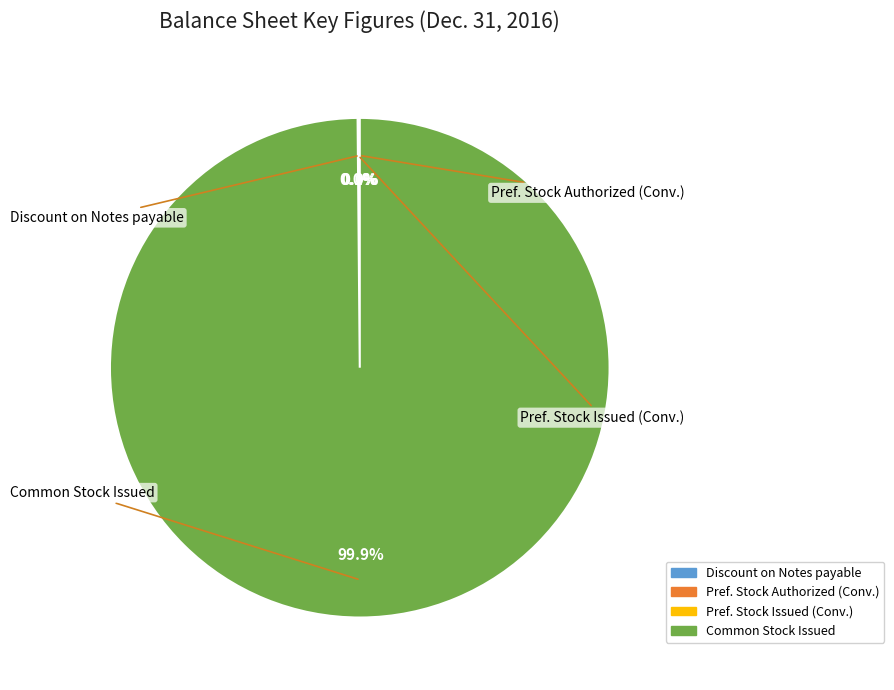

Is there a majority slice in this chart?

Yes